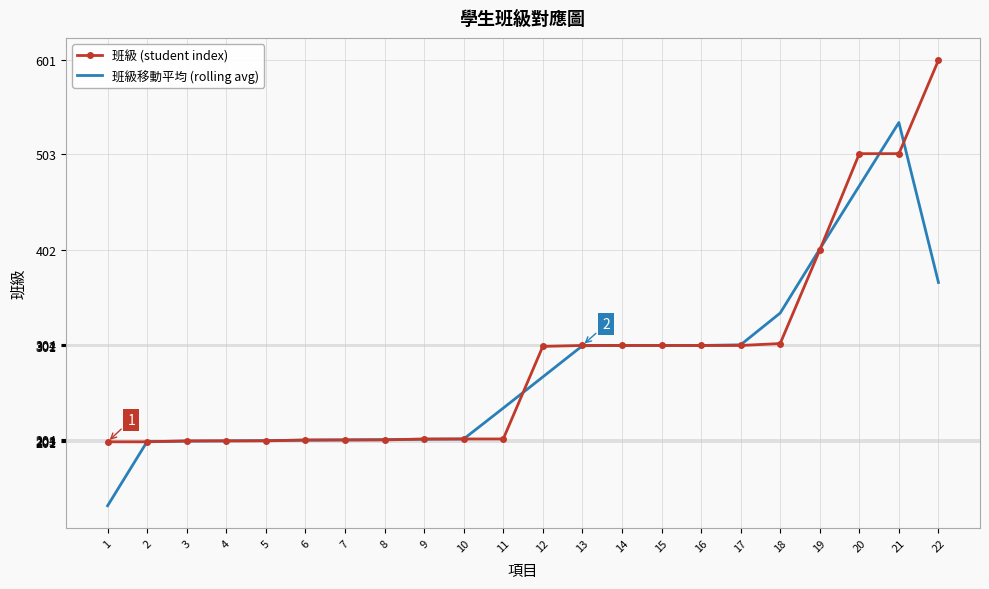

At how many categories does at least one series exceed 589?

1